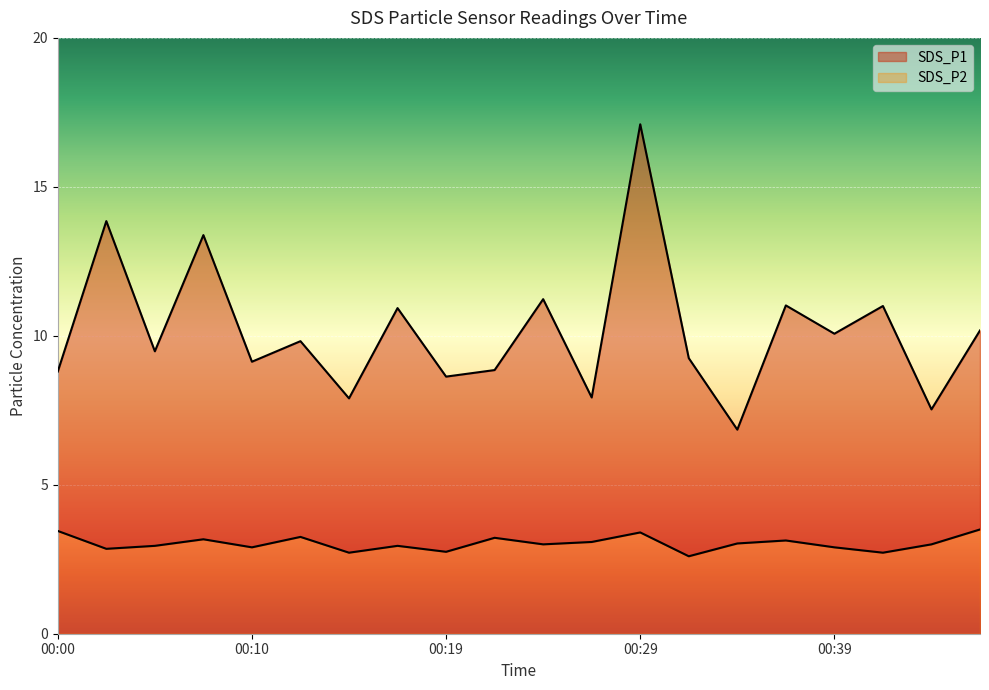

How many categories are shown in the chart?

20